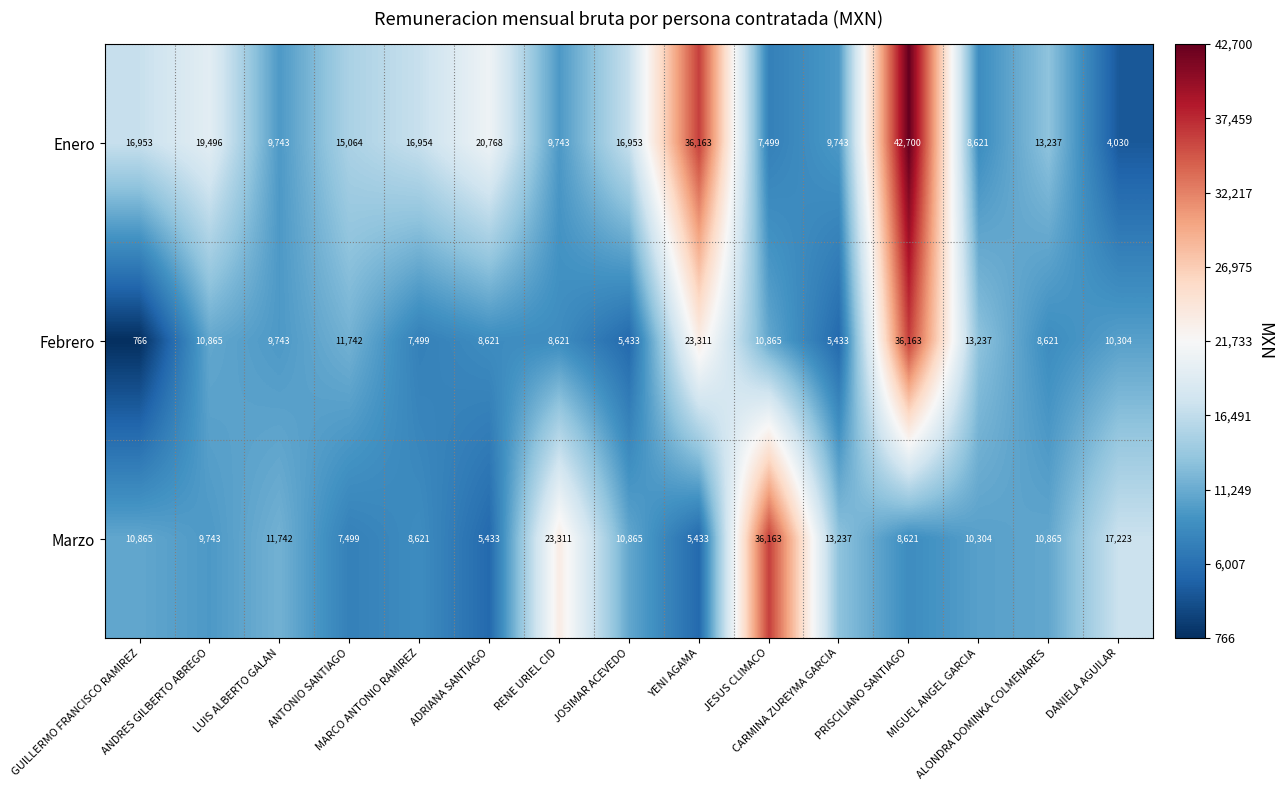

What is the sum of all Enero values?

247667